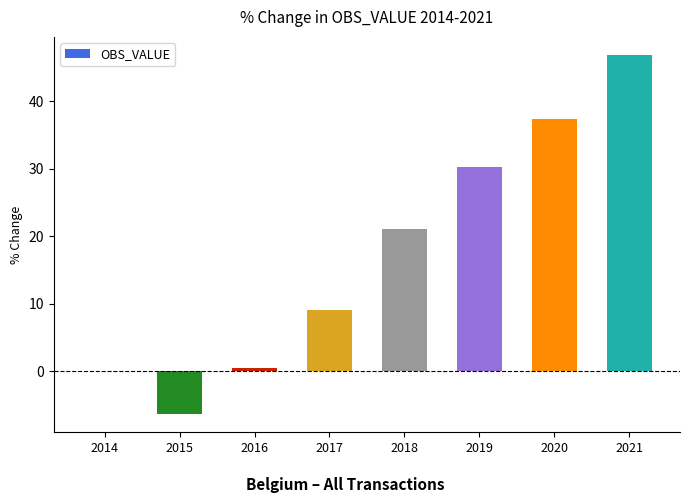

True or false: the data shows -6.4 at 2015.

True